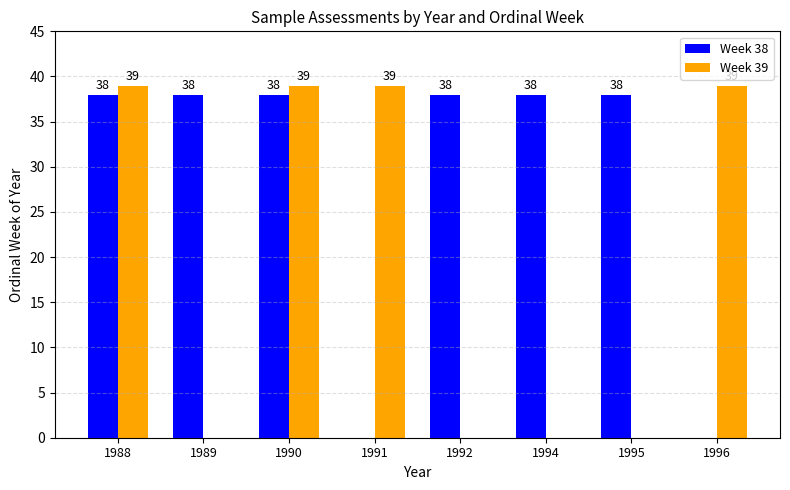

What is the total value across all series at 1994?

38